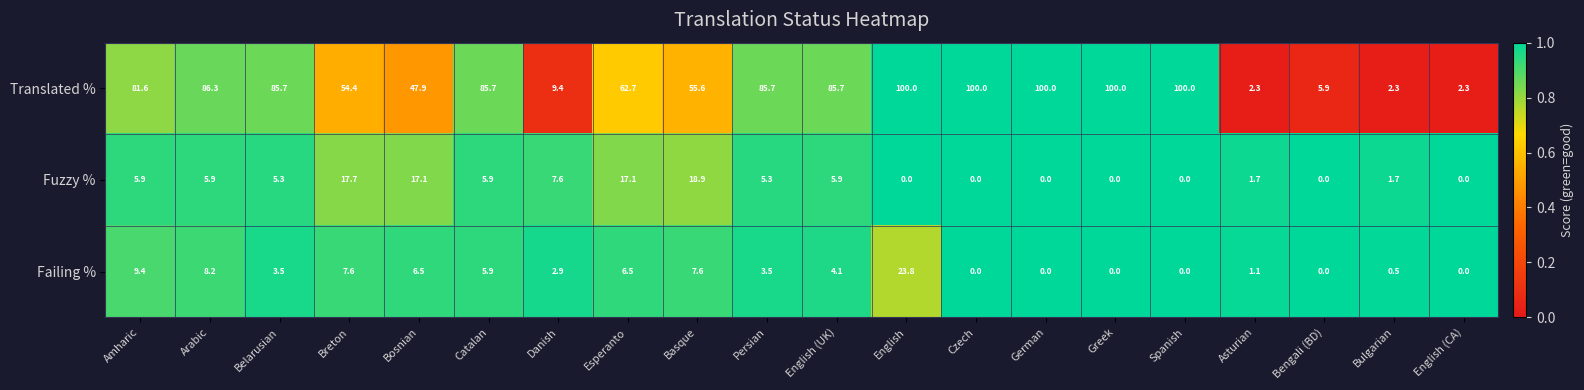

Which series has the largest total across all categories?

Translated %